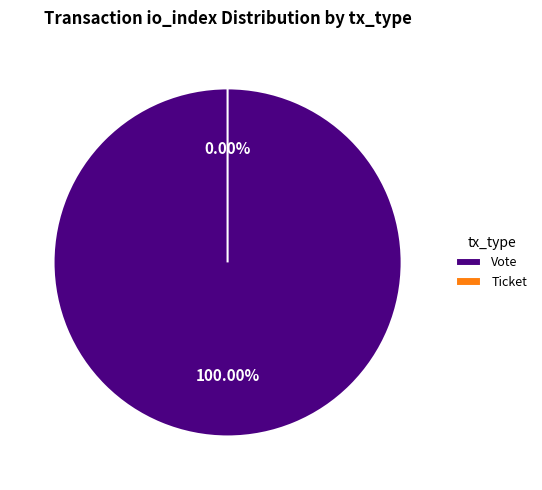

To the nearest percent, what portion does Vote (io_index=1) represent?

100%